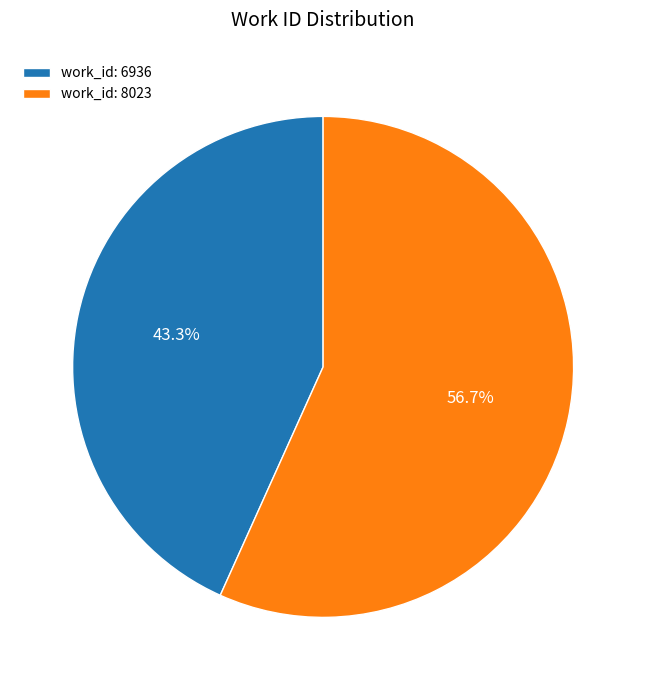

What percentage is NOT represented by work_id: 6936?

56.7%